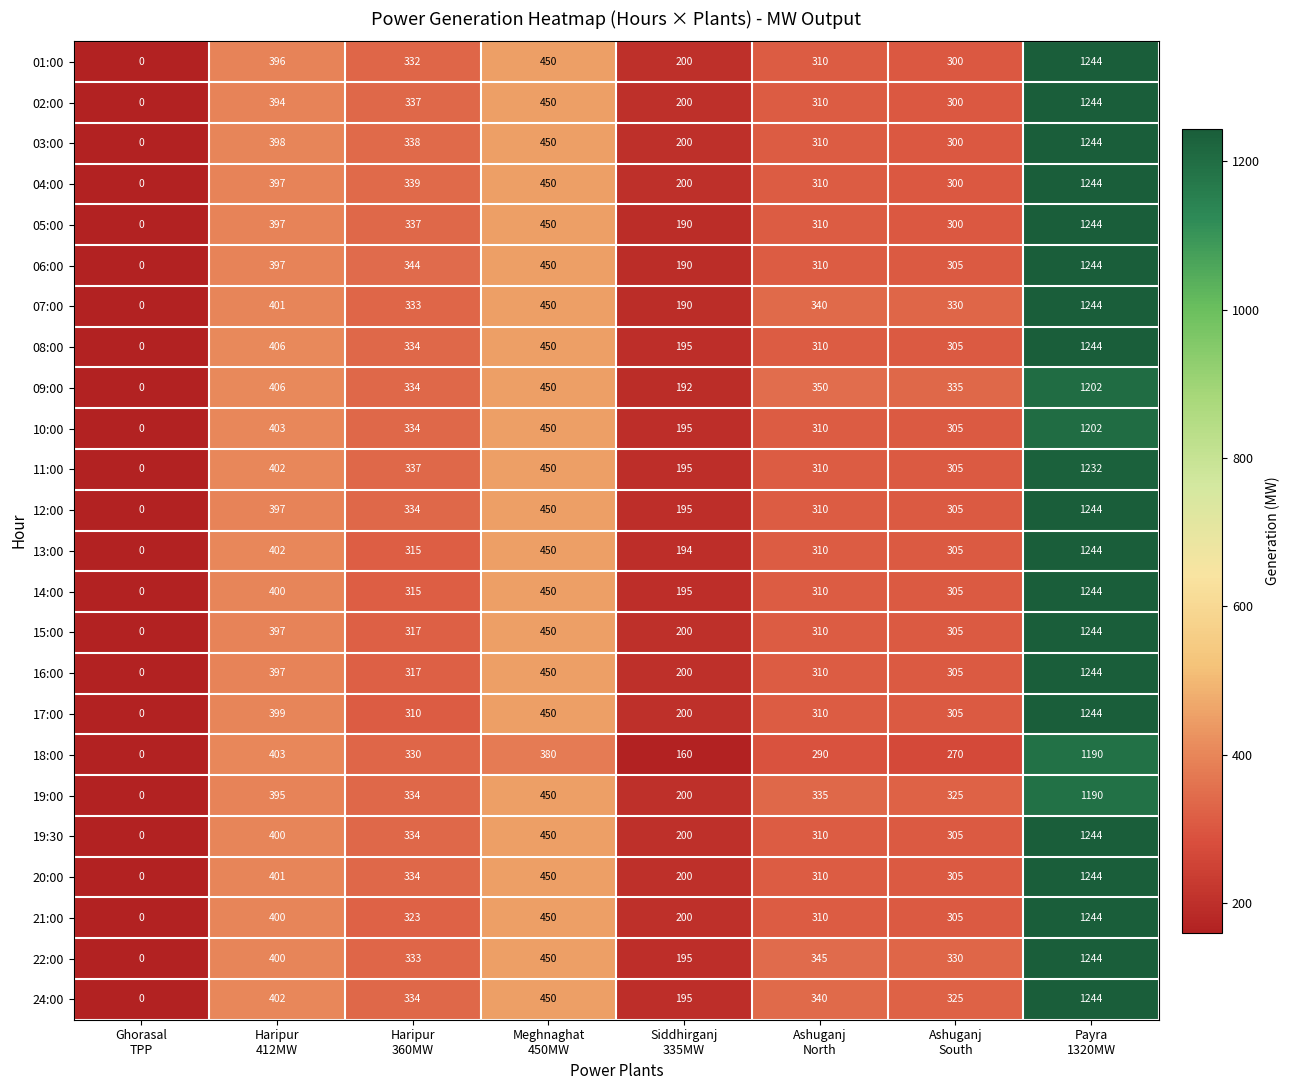

What is the difference between the maximum and second lowest values in the 05:00 series?

1054